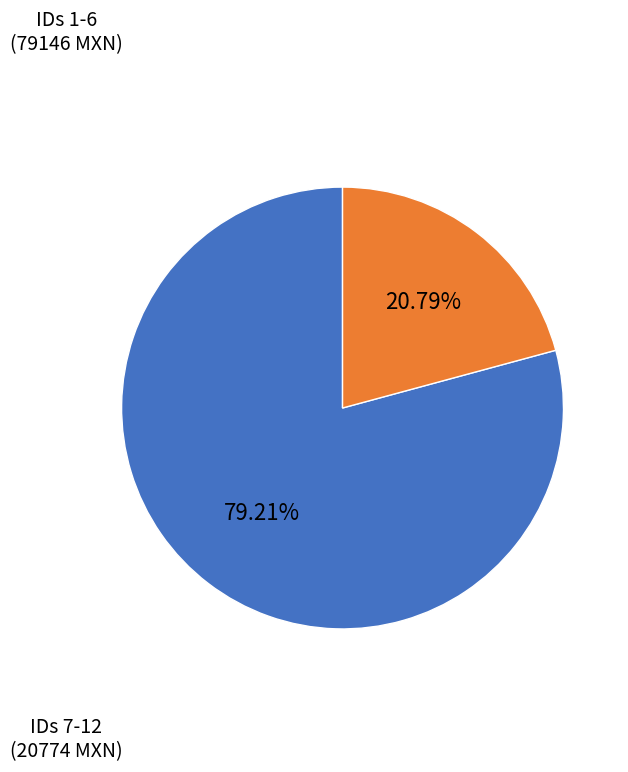

Does any single category account for the majority?

Yes